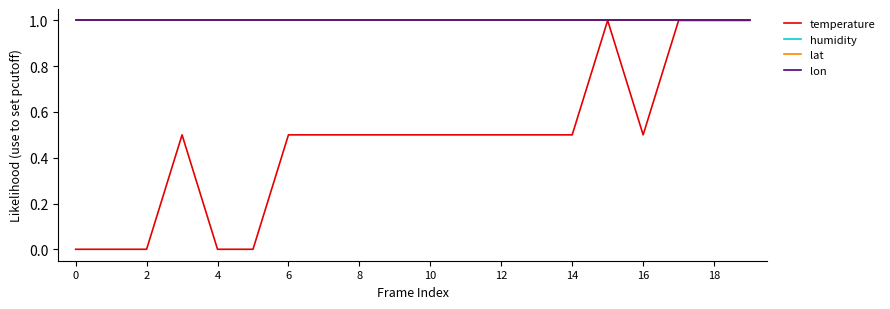

What is the greatest value displayed?

1.0